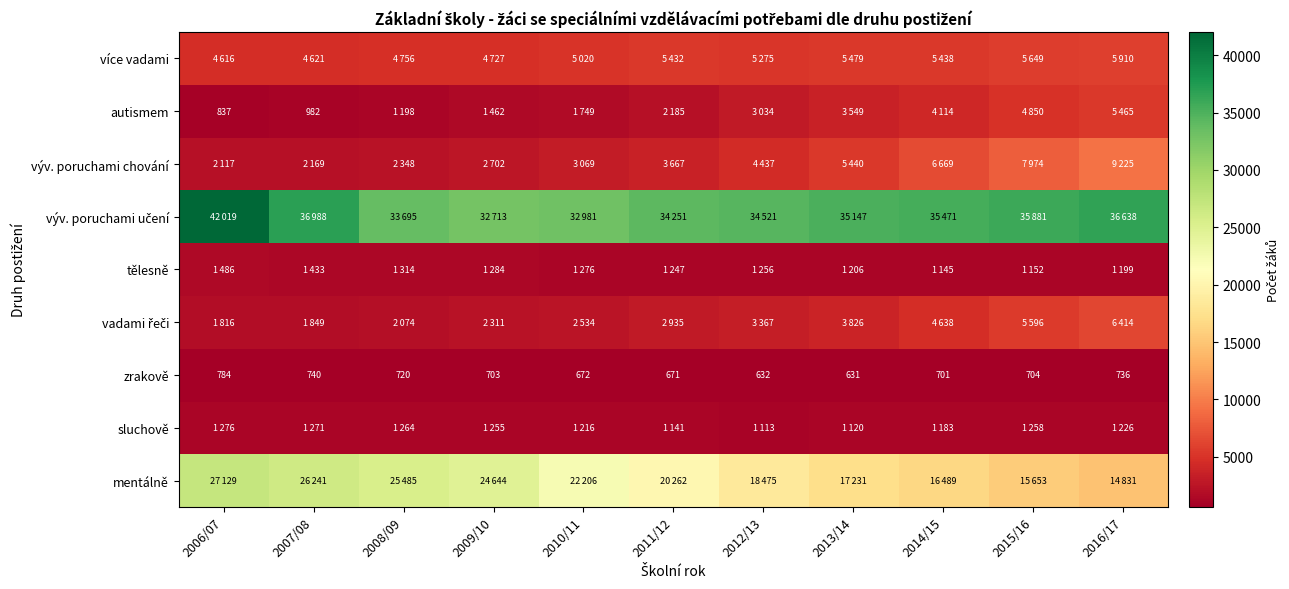

Between 2008/09 and 2007/08, which is larger?

2007/08